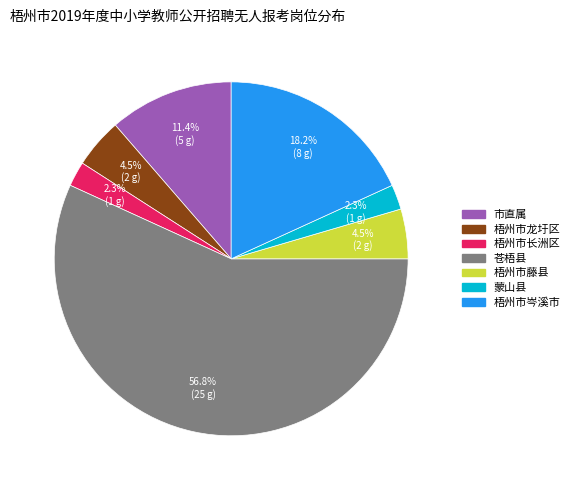

Between 梧州市岑溪市 and 苍梧县, which is larger?

苍梧县